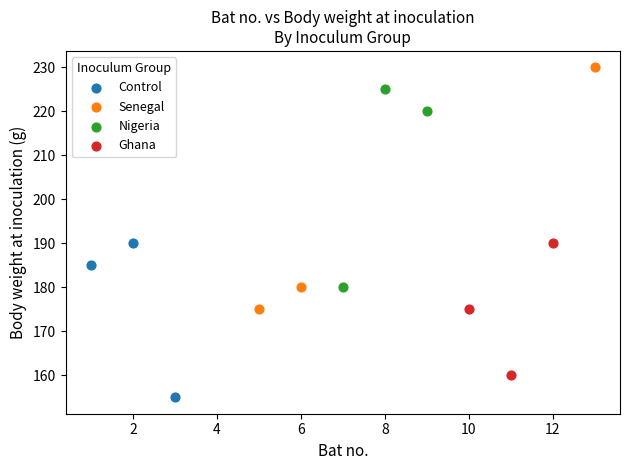

Which series contains the lowest Y value?

Control